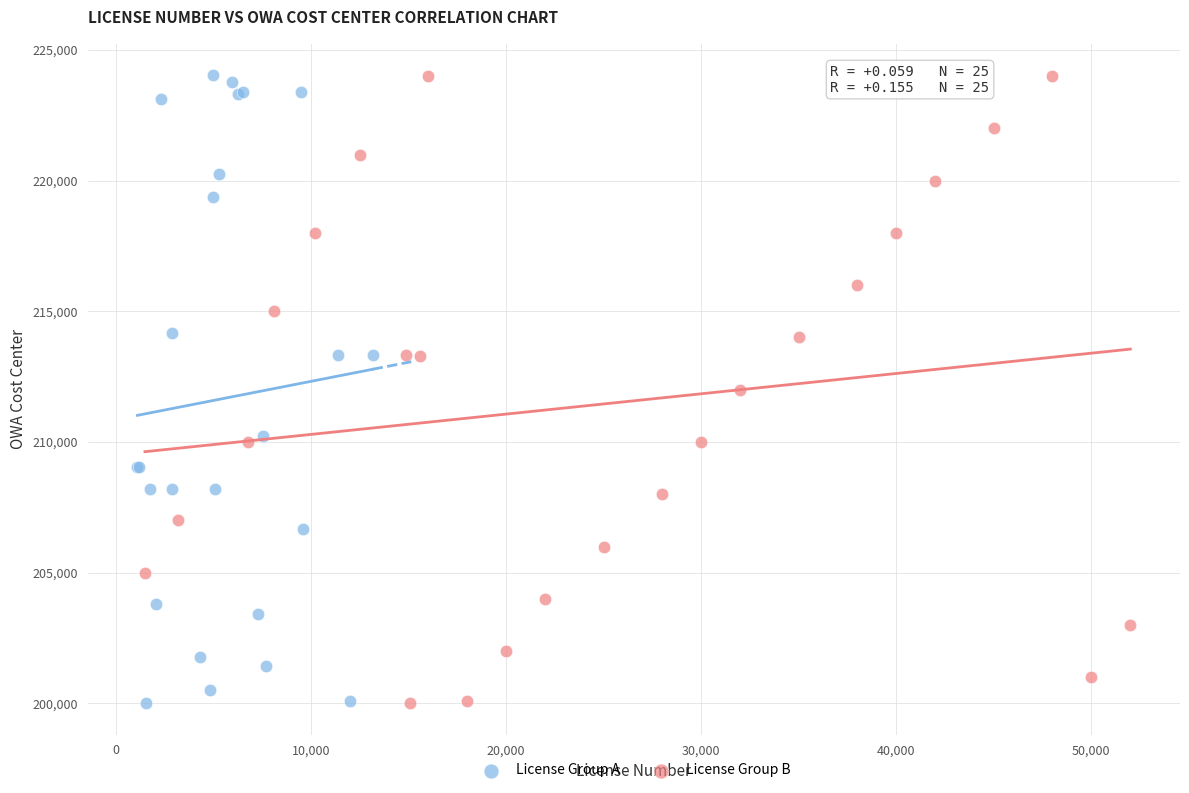

What are all the series names shown in the legend?

License Group A, License Group B